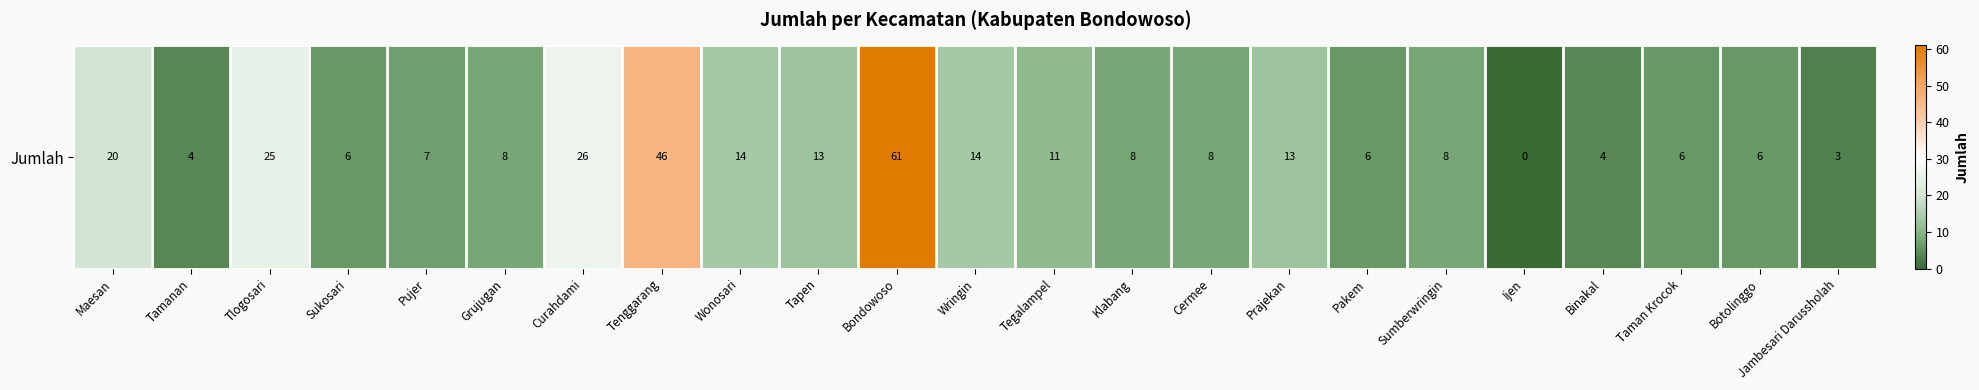

What is the difference between the values at Tenggarang and Tlogosari?

21